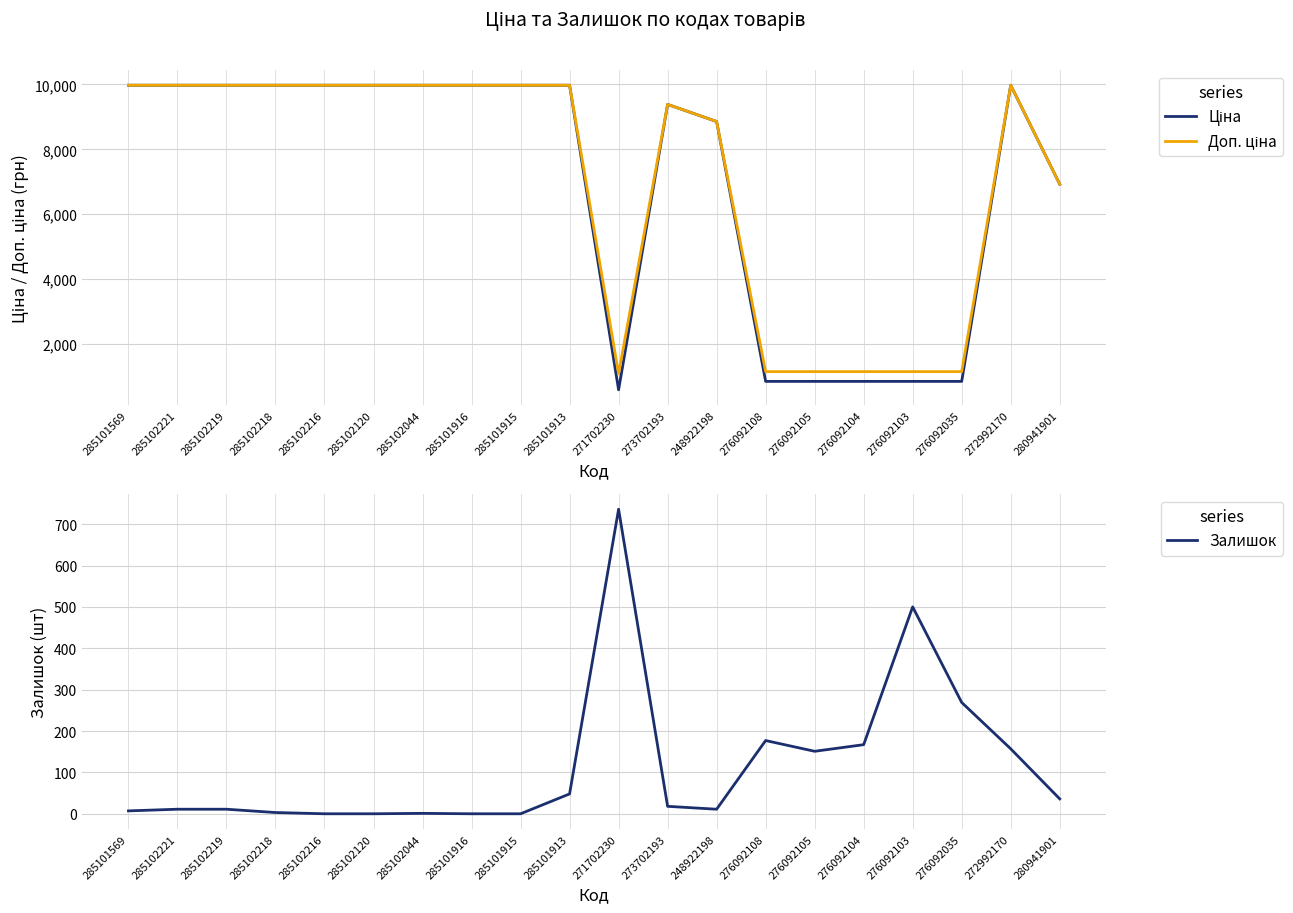

What is the sum of the Ціна values at 285101916 and 272992170?

19950.0